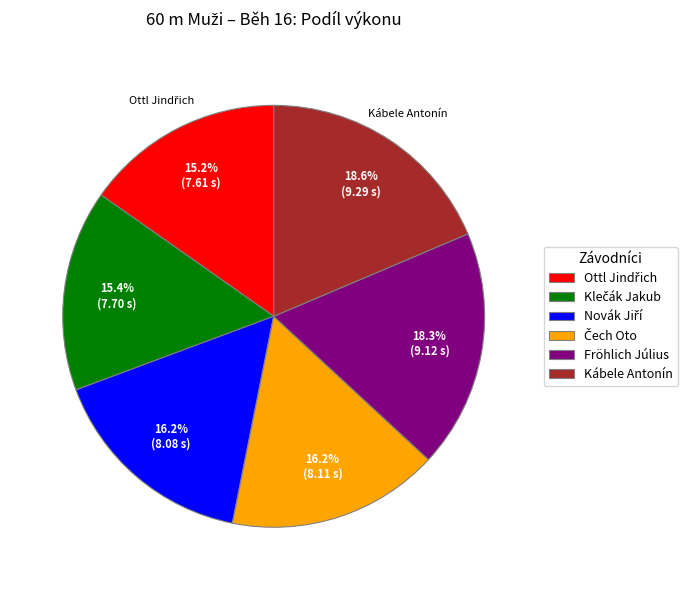

Is there a majority slice in this chart?

No